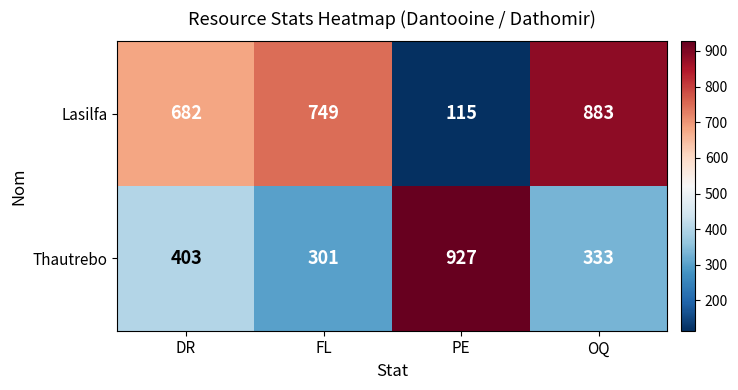

What is the minimum value shown in the chart?

115